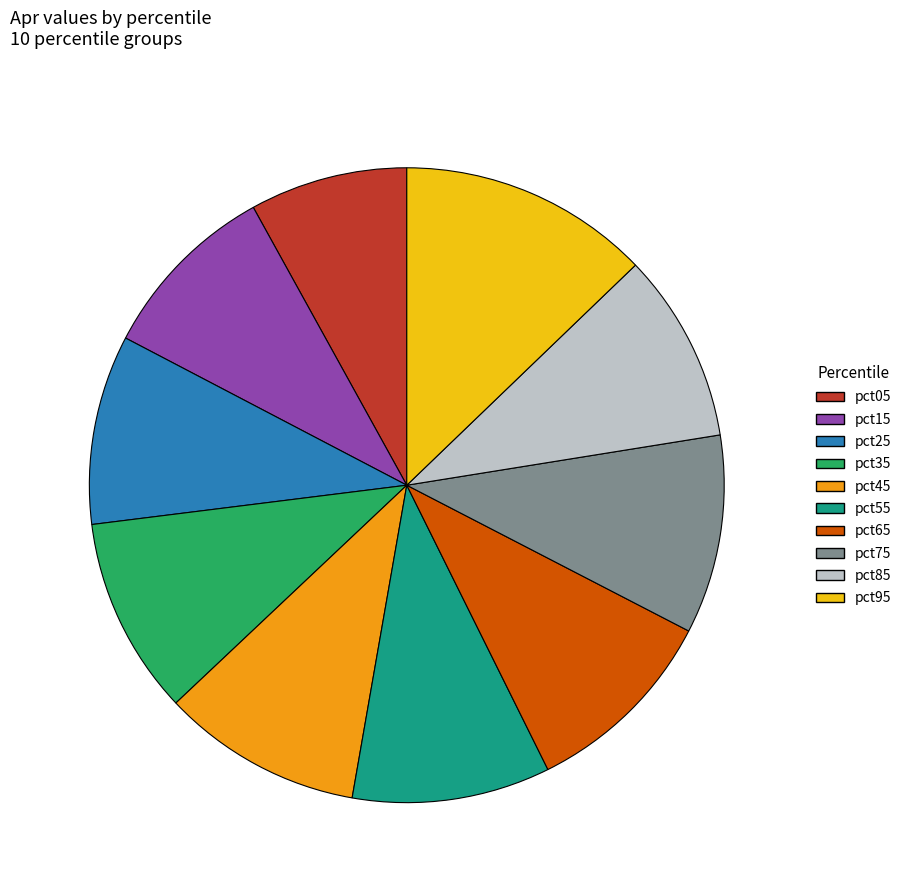

Do pct05 and pct95 together represent more than half of the pie?

No